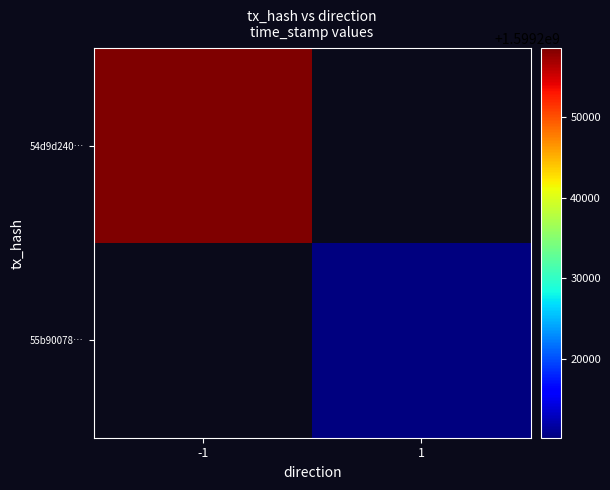

What is the smallest value displayed?

1599210269.0